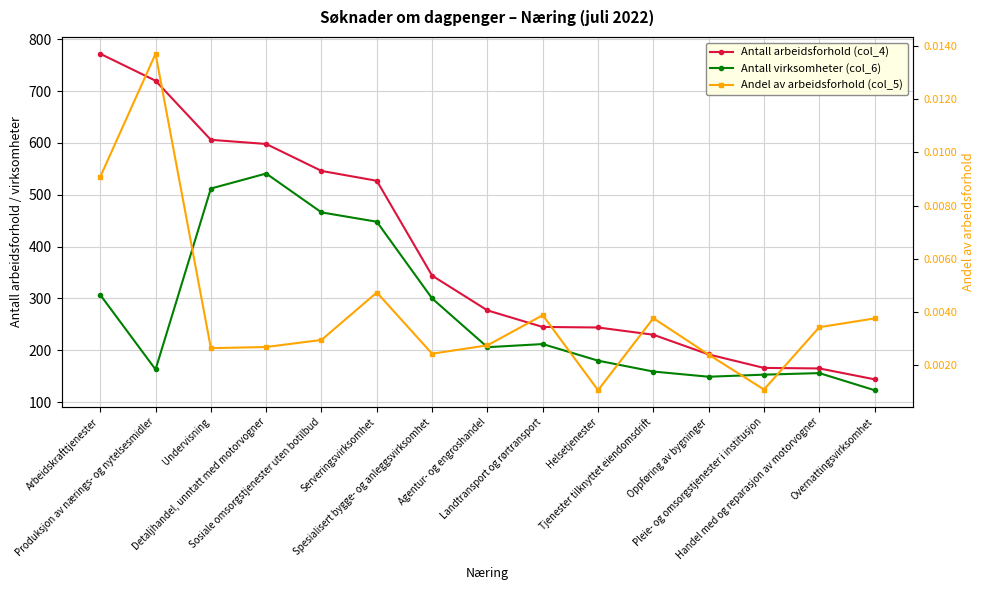

List the series in order of their peak value, lowest first.

Andel av arbeidsforhold (col_5), Antall virksomheter (col_6), Antall arbeidsforhold (col_4)